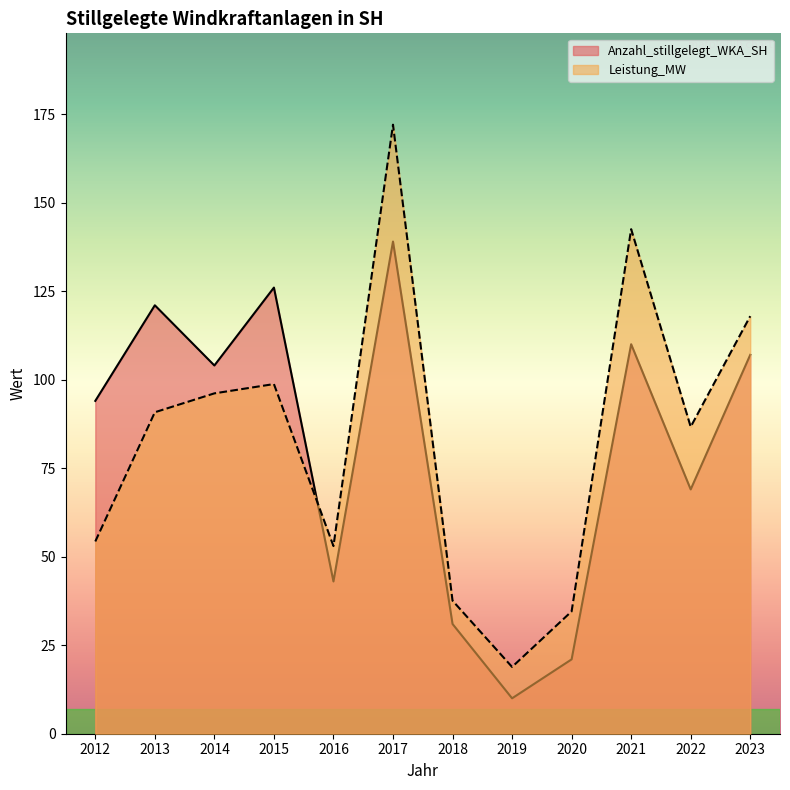

Rank the series by their maximum value, from highest to lowest.

Leistung_MW, Anzahl_stillgelegt_WKA_SH